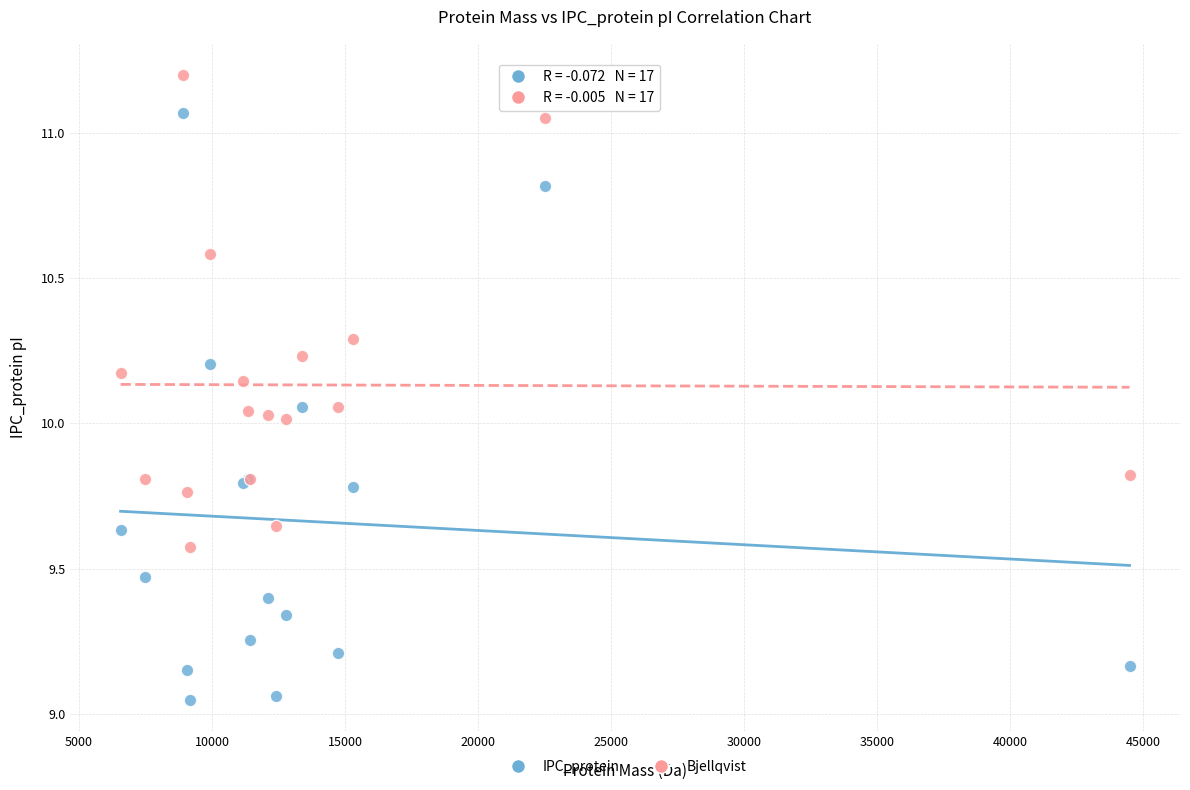

Which series contains the highest Y value?

Bjellqvist